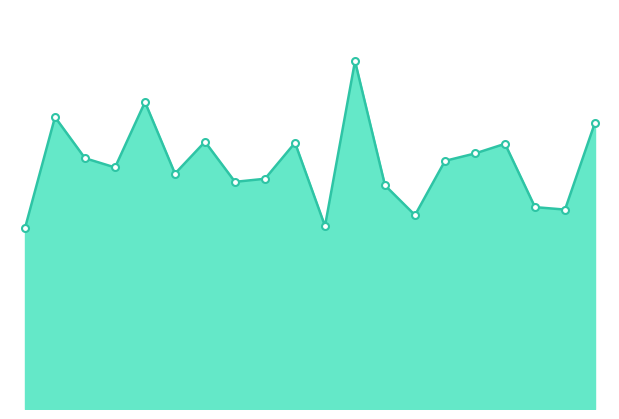

Reading left to right, transcribe all the data shown in this chart.

8.8	14.2	12.2	11.8	14.9	11.4	13.0	11.1	11.2	12.9	8.9	16.9	10.9	9.4	12.1	12.4	12.9	9.8	9.7	13.9